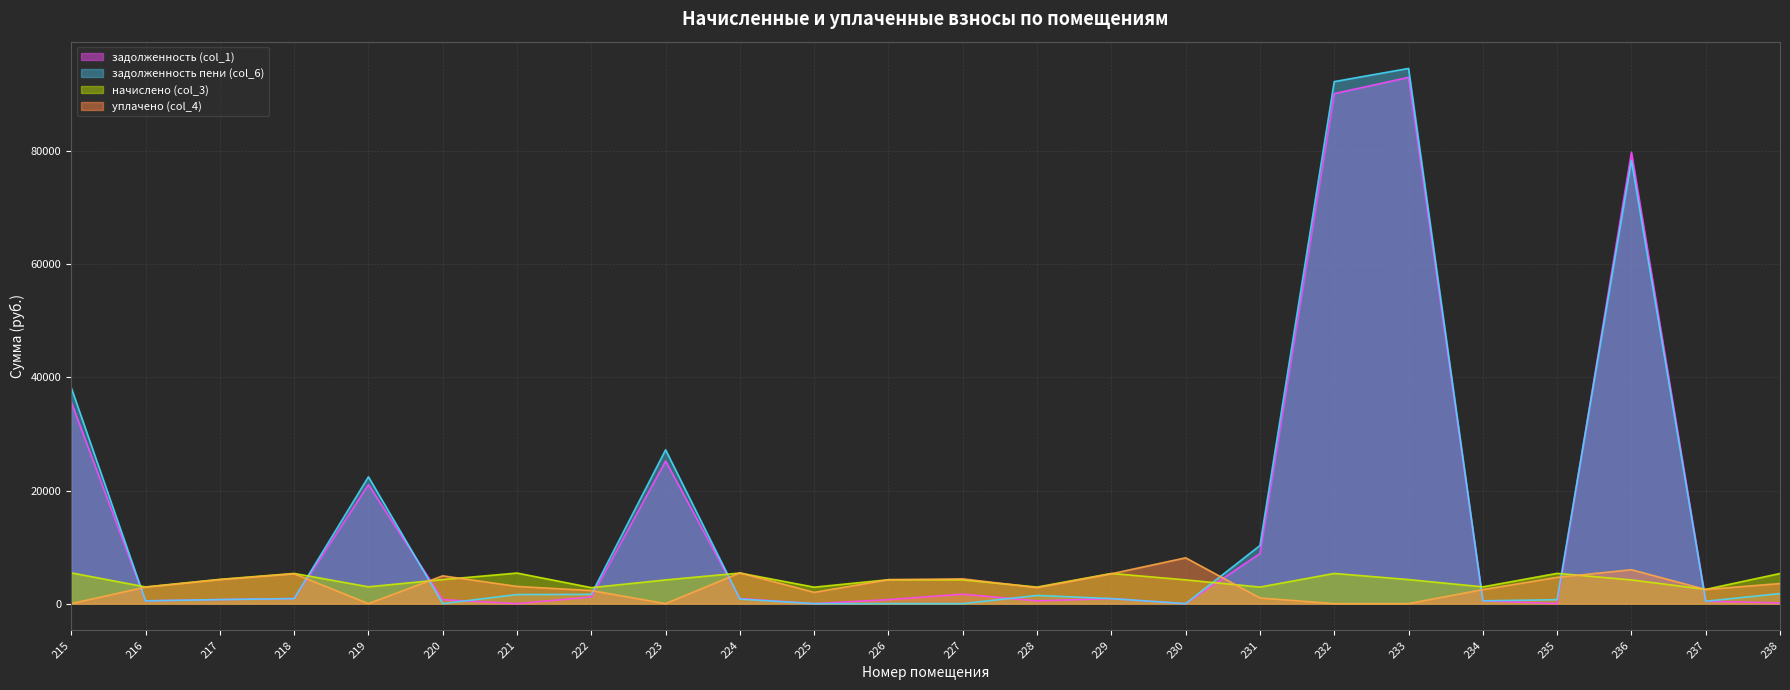

Which series has the largest range (max minus min)?

задолженность пени (col_6)